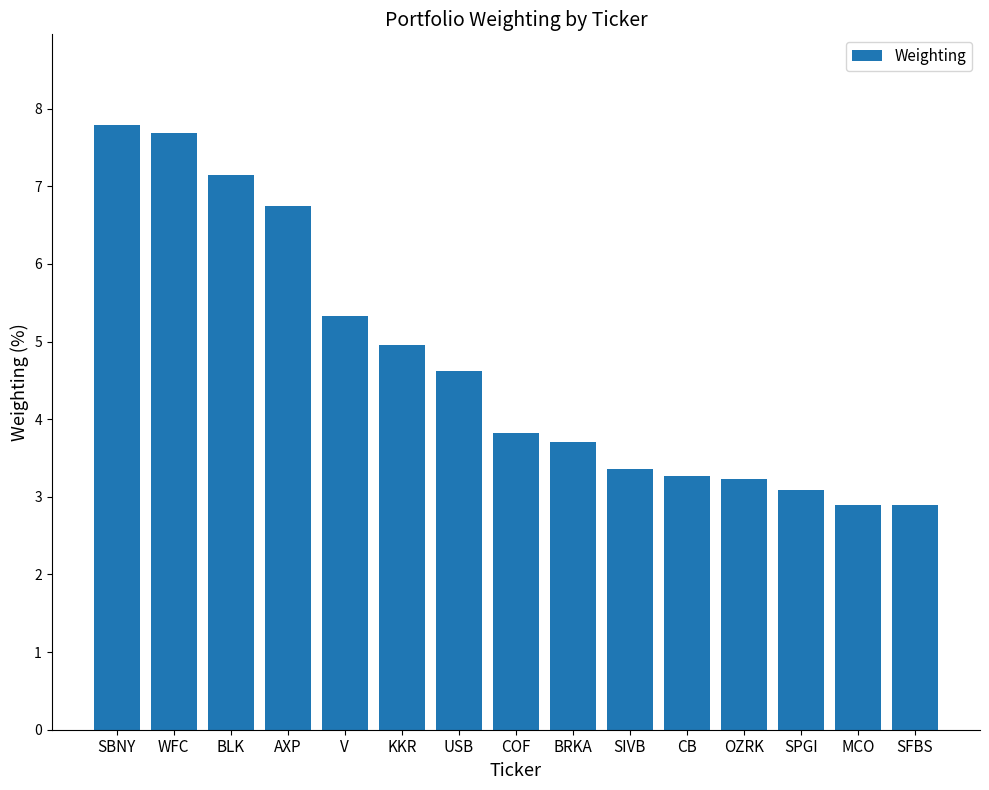

Between USB and BRKA, which is larger?

USB